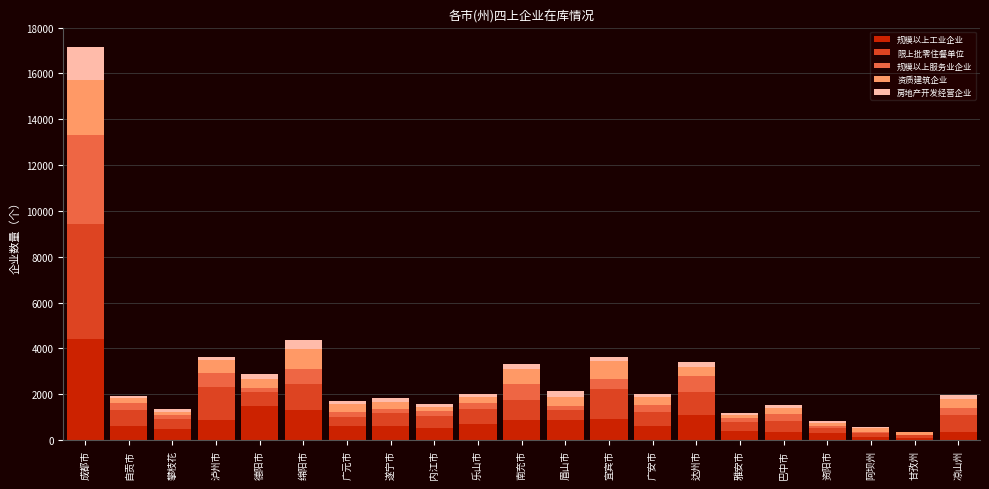

What is the total value across all series at 绵阳市?

4383